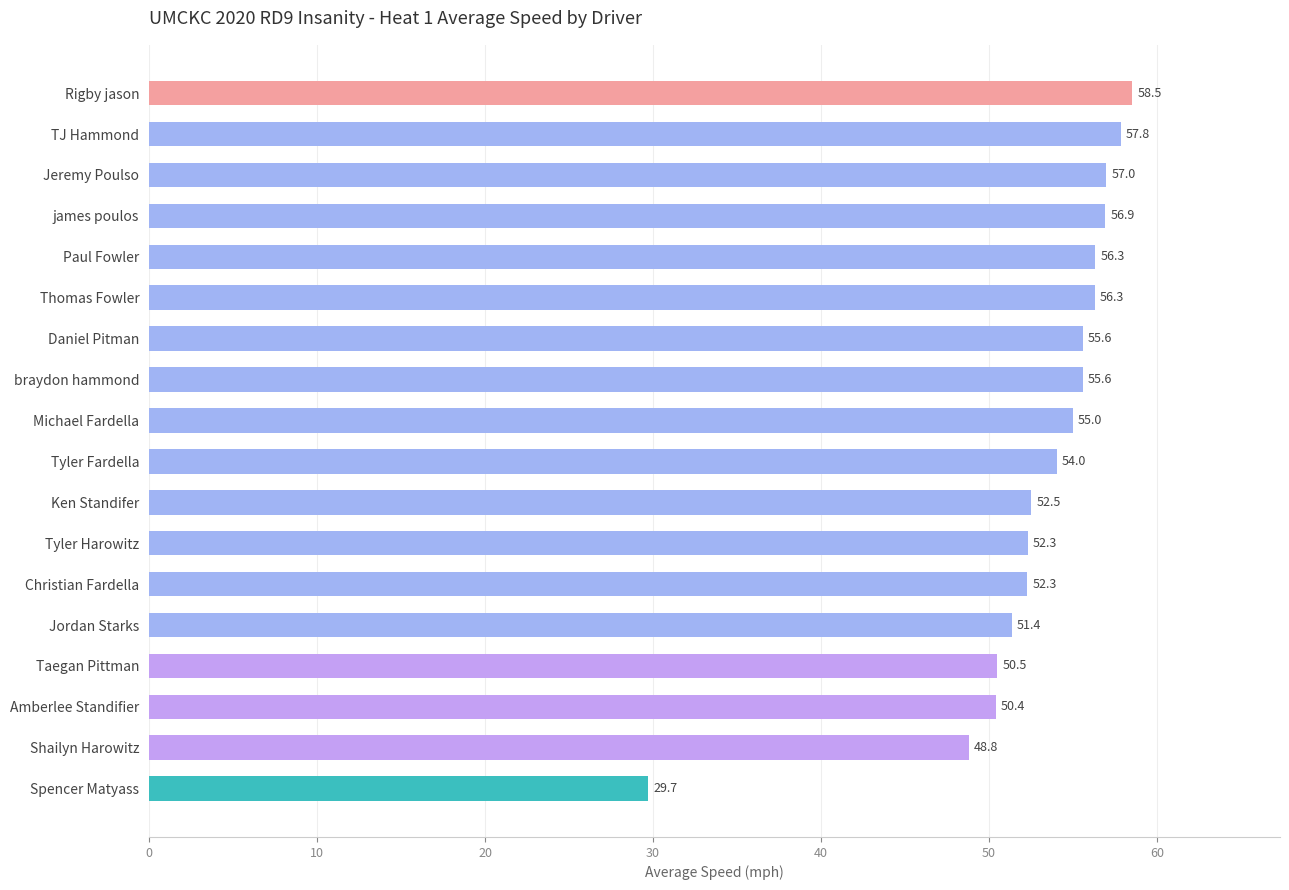

Which has a higher value, Daniel Pitman or Tyler Fardella?

Daniel Pitman